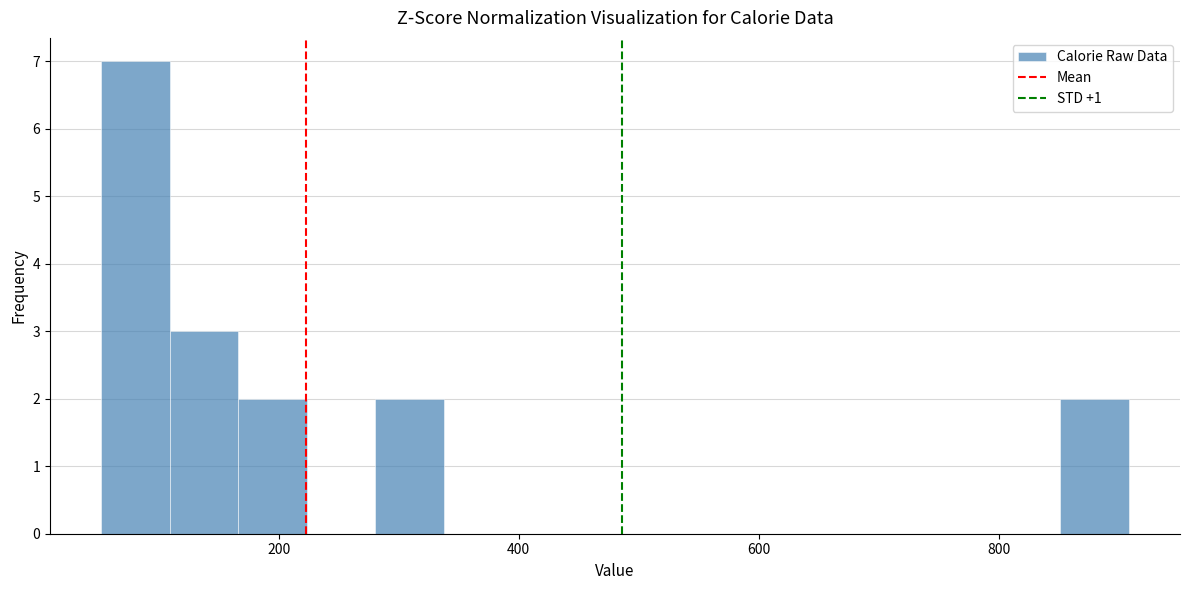

Read against the x-axis, roughly where is the centre of the tallest bar?

80